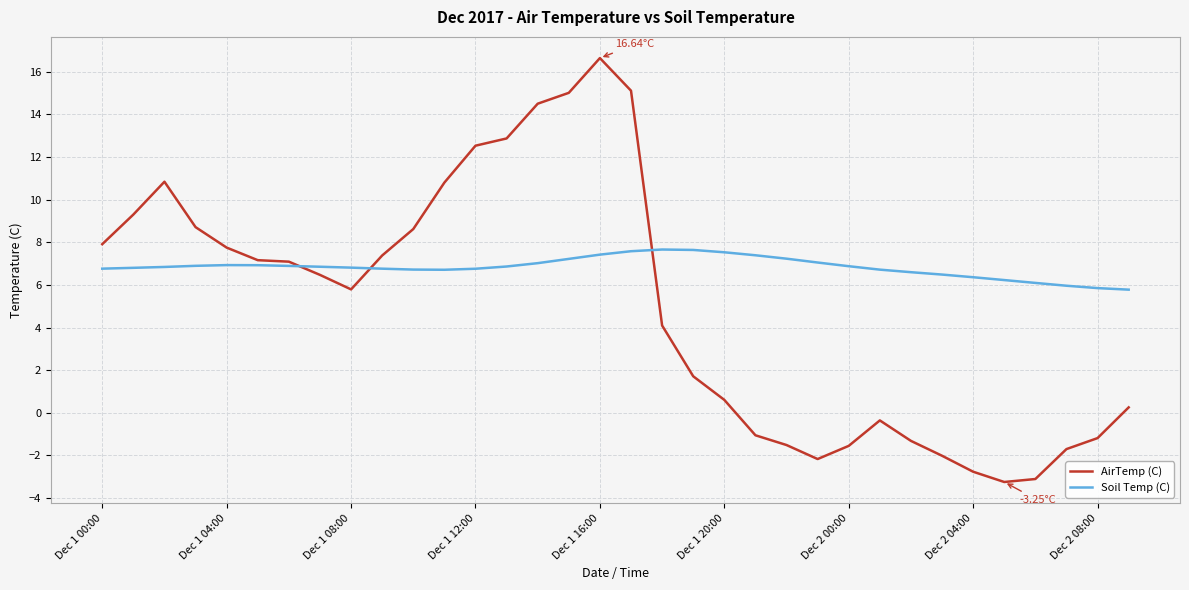

Which series has the largest range (max minus min)?

AirTemp (C)